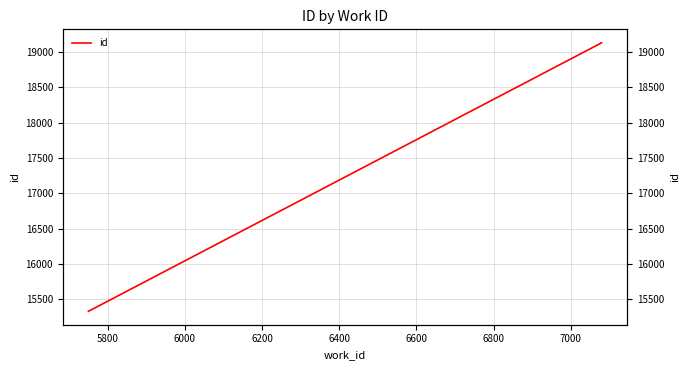

What is the ratio of the value at 6000 to the value at 5600?

1.2